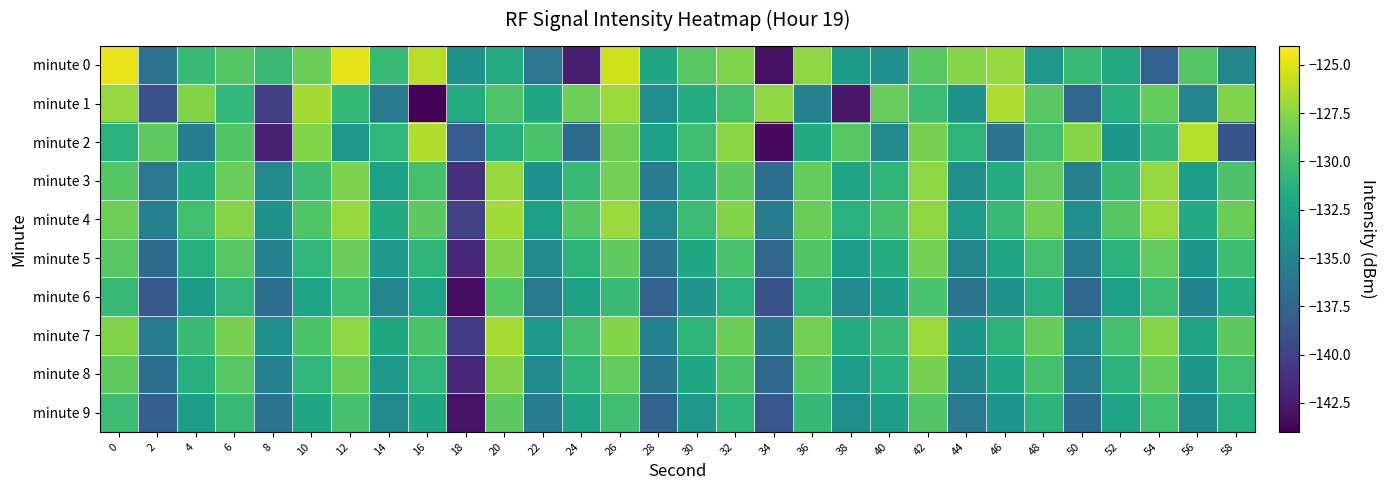

What is the total value across all series at 40?

-1317.2